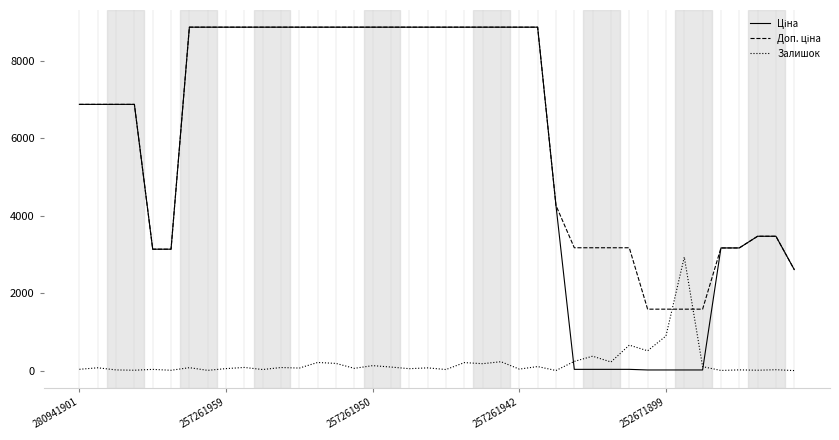

What is the maximum value shown in the chart?

8874.6